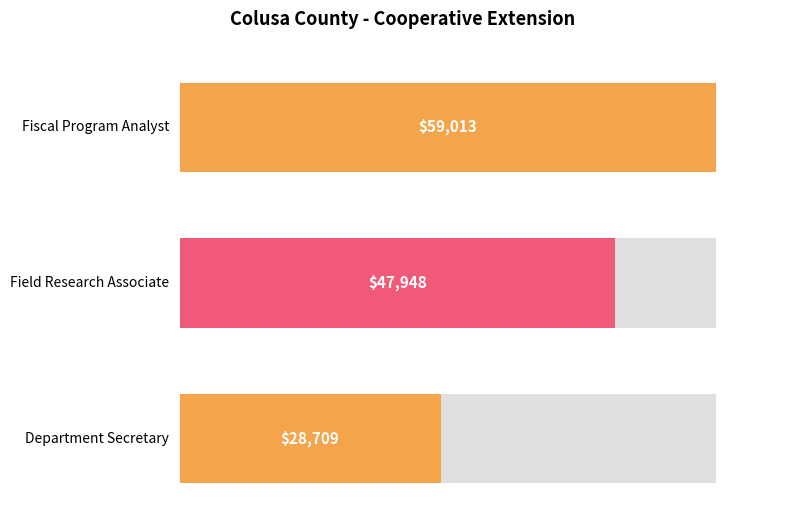

Reading left to right, extract all data points from this chart.

59013	47948	28709